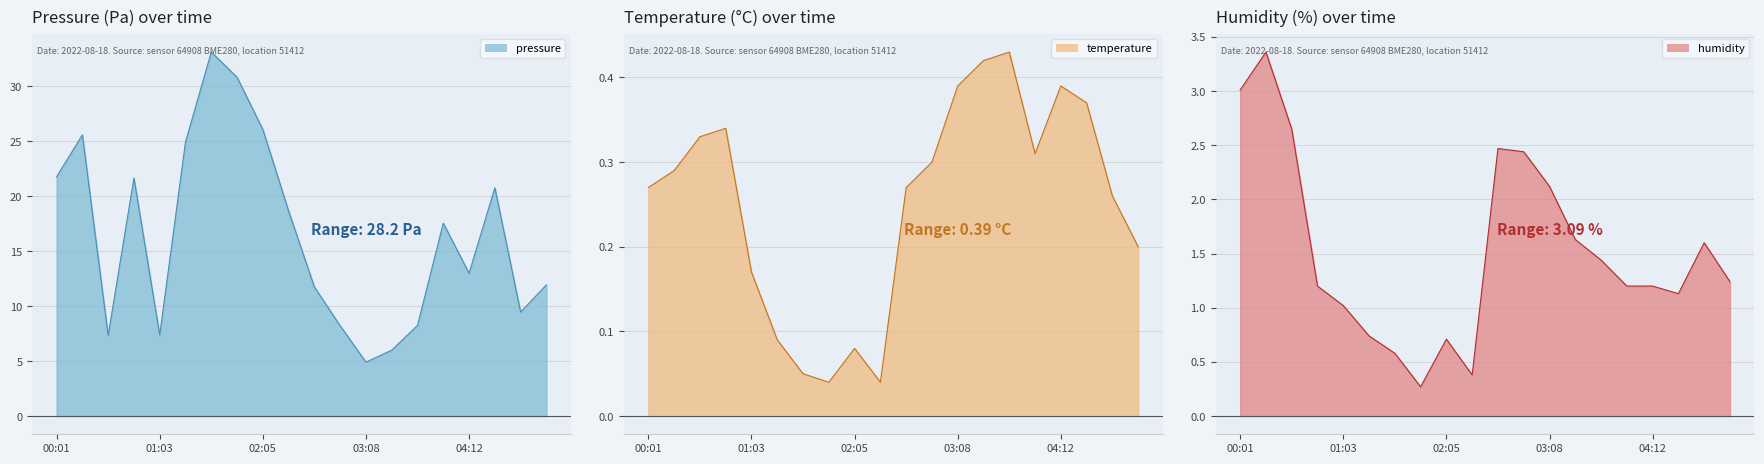

Which category has the lowest value in the temperature_line series?

7